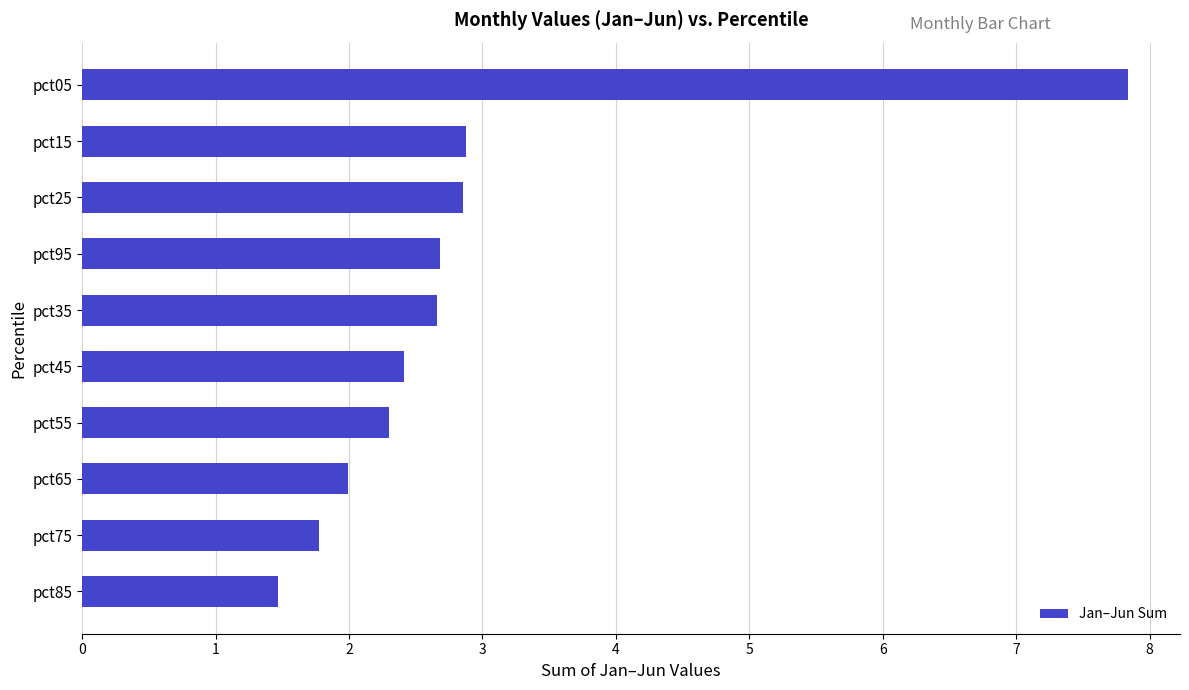

Approximately how many times larger is the value at pct65 compared to pct45?

0.8